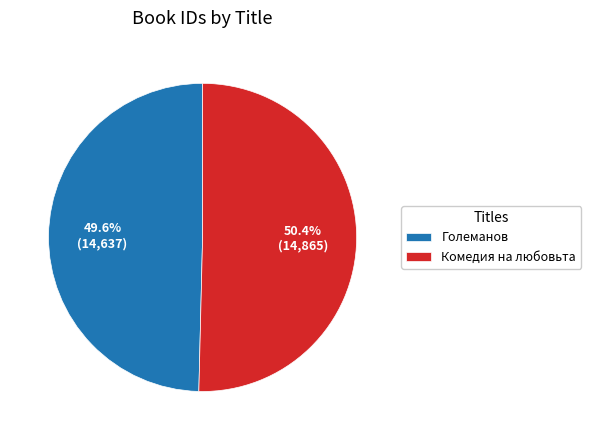

To the nearest percent, what is the difference between the Комедия на любовьта and Големанов slice percentages?

1%